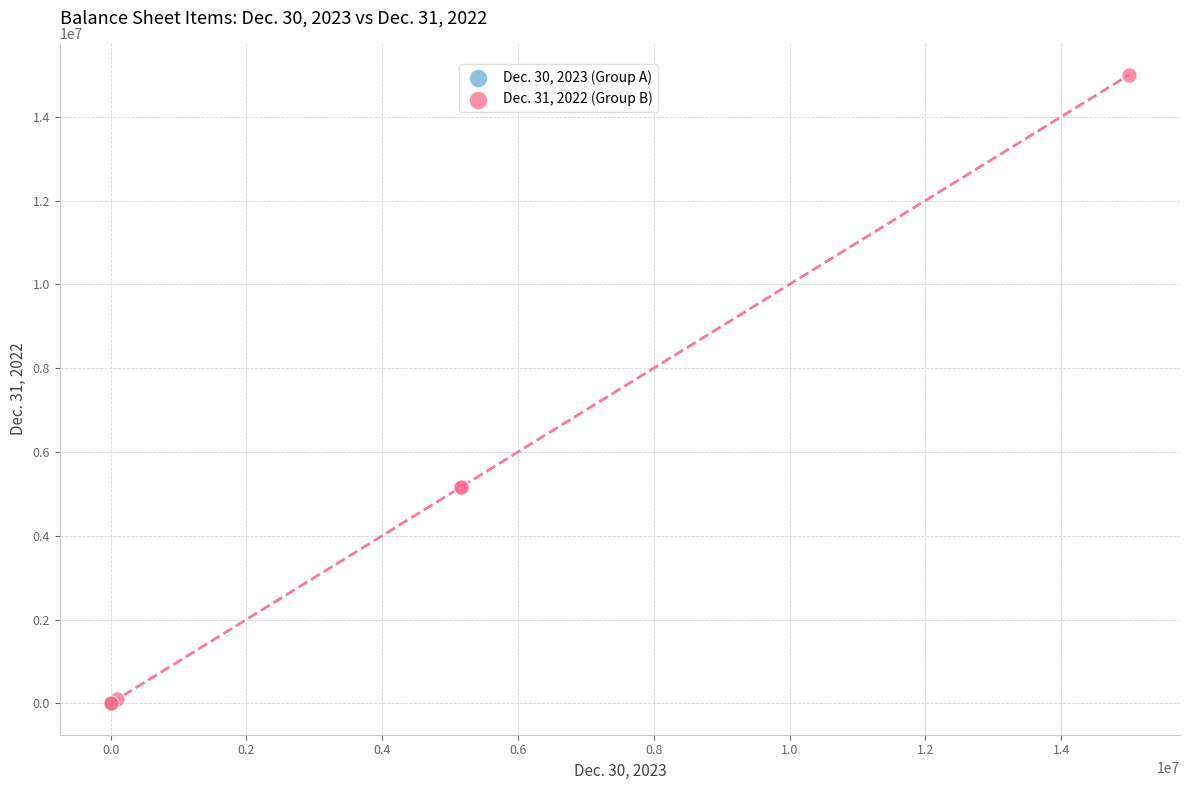

Which series reaches the maximum Y coordinate?

Dec. 31, 2022 (Group B)